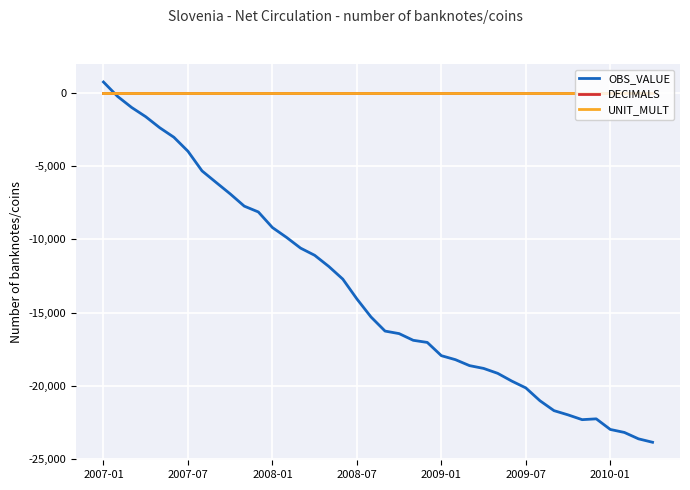

What is the greatest value displayed?

742.8